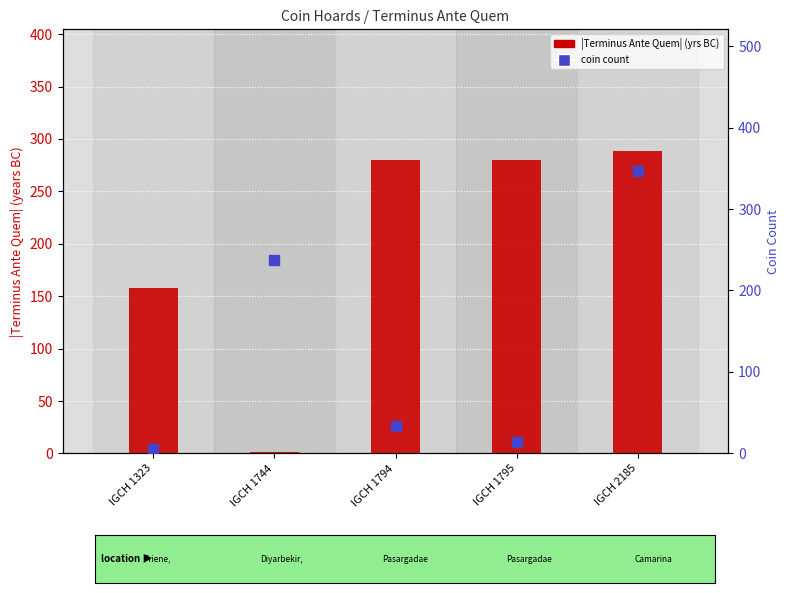

At how many categories does at least one series exceed 289?

1